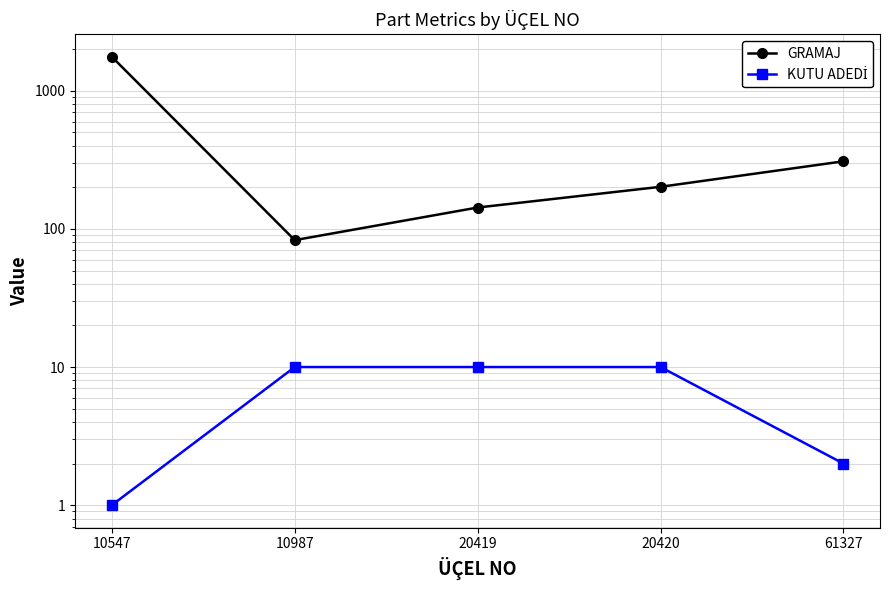

Which series has the widest spread of values?

GRAMAJ